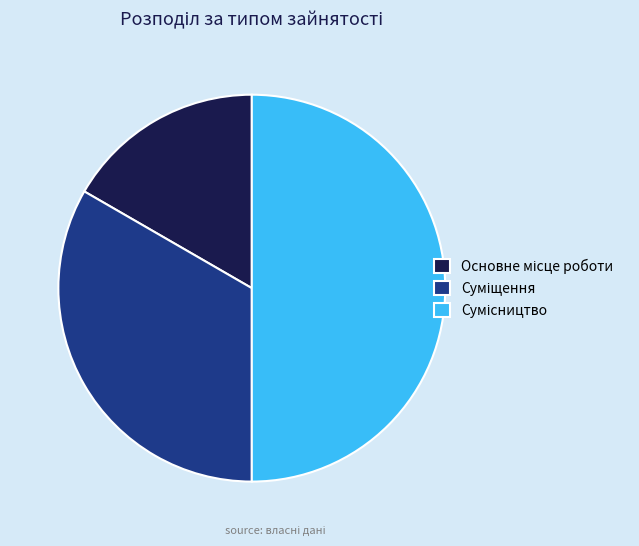

Is the sum of Сумісництво and Суміщення greater than half?

Yes